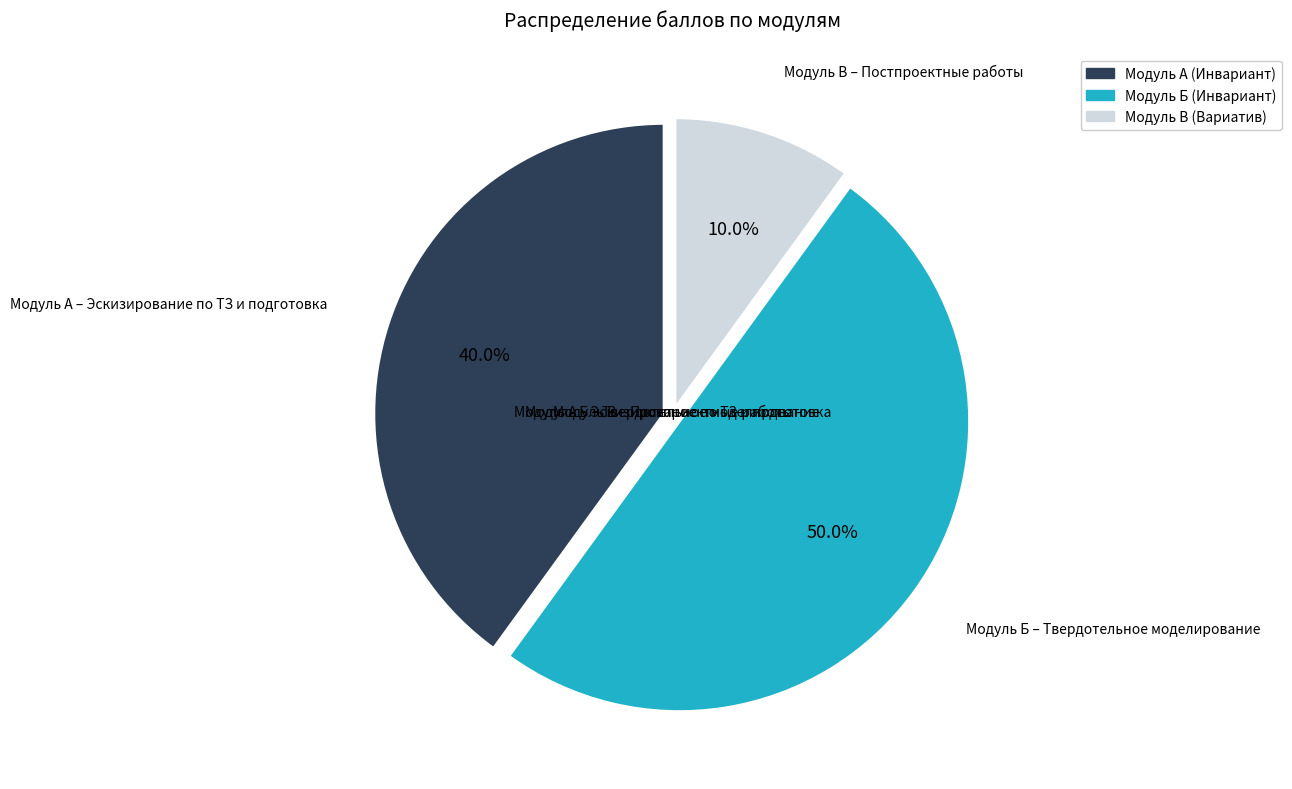

Between Модуль Б (Инвариант) and Модуль А (Инвариант), which is larger?

Модуль Б (Инвариант)